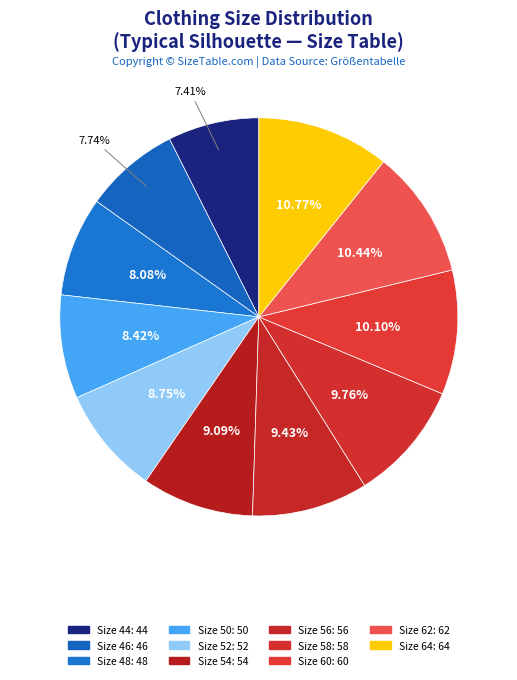

How many slices are in this pie chart?

11